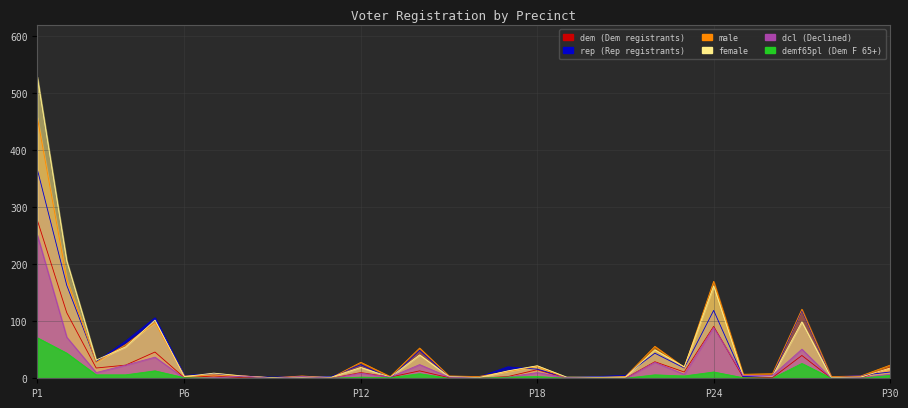

What is the value of the male point at the 14th from the left?

53